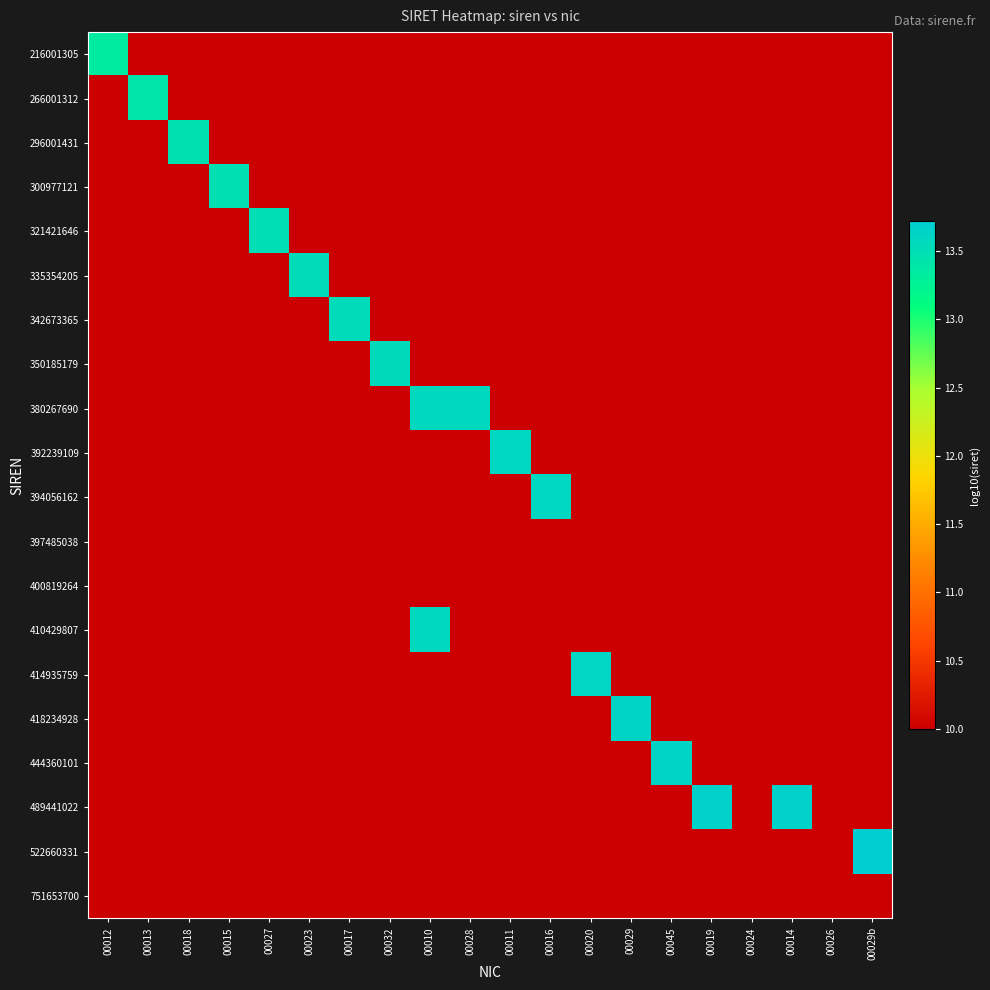

How many categories are shown in the chart?

20